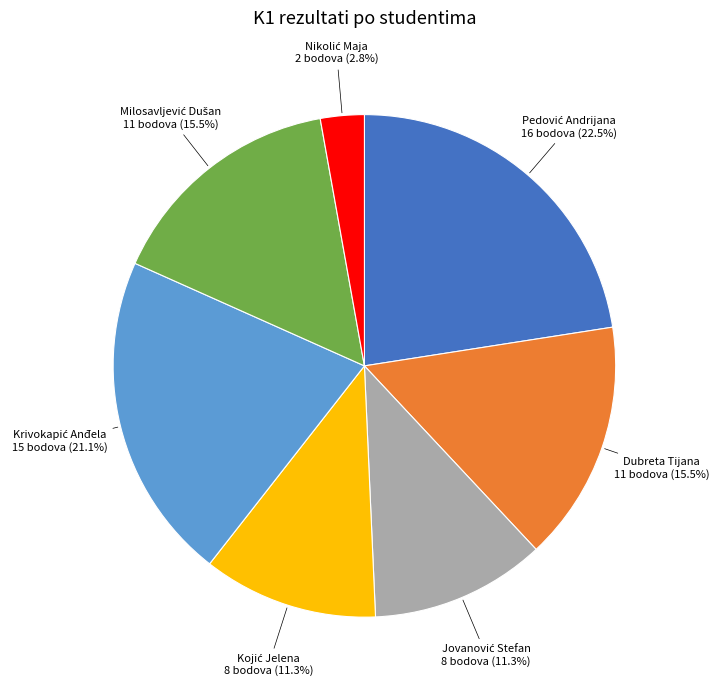

How many slices are in this pie chart?

7